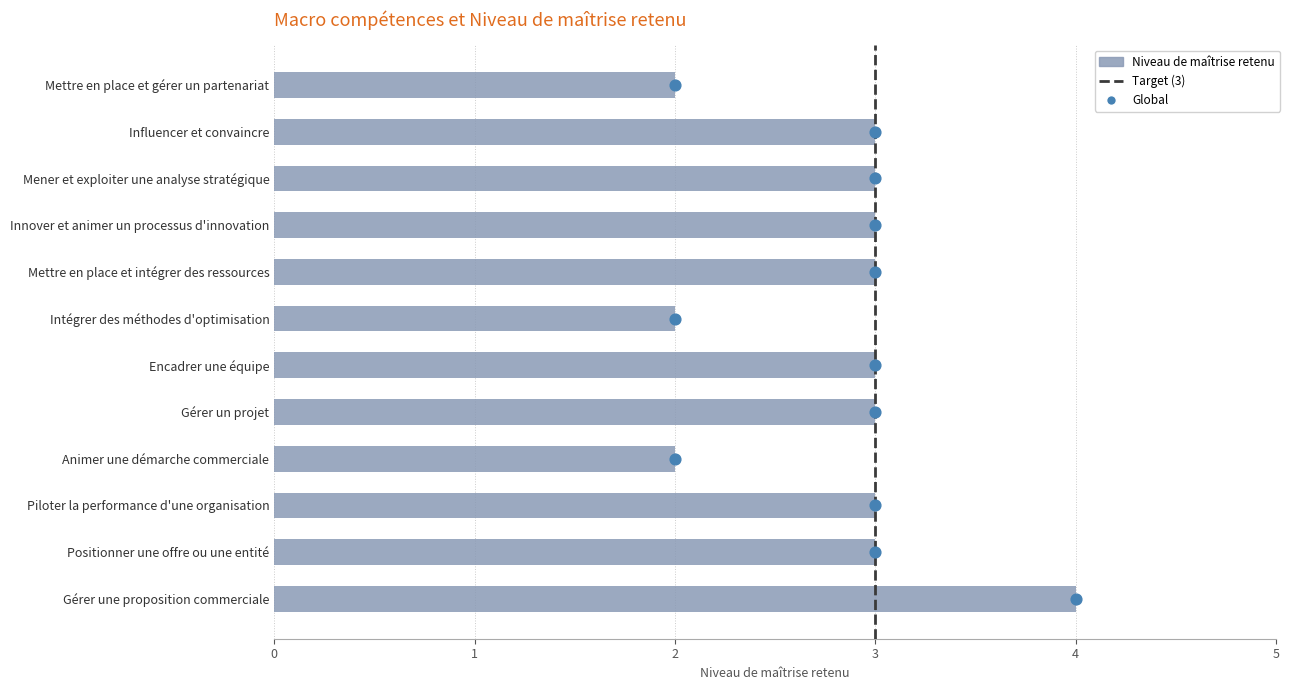

What is the change in value from Gérer une proposition commerciale to Mettre en place et gérer un partenariat?

-2